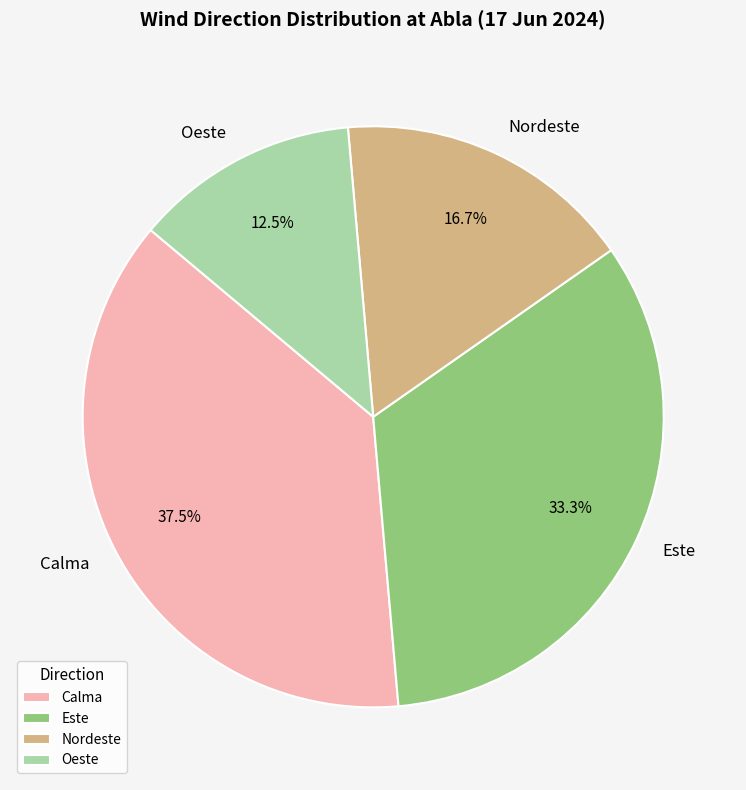

Rank the categories by value from lowest to highest.

Oeste, Nordeste, Este, Calma